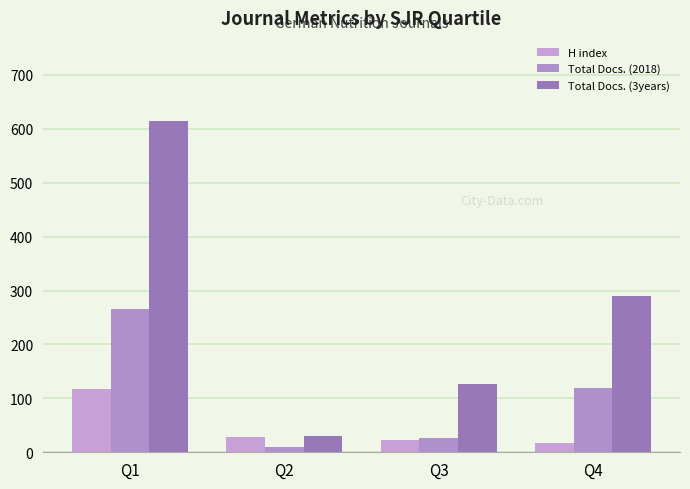

Which series has the largest total across all categories?

Total Docs. (3years)